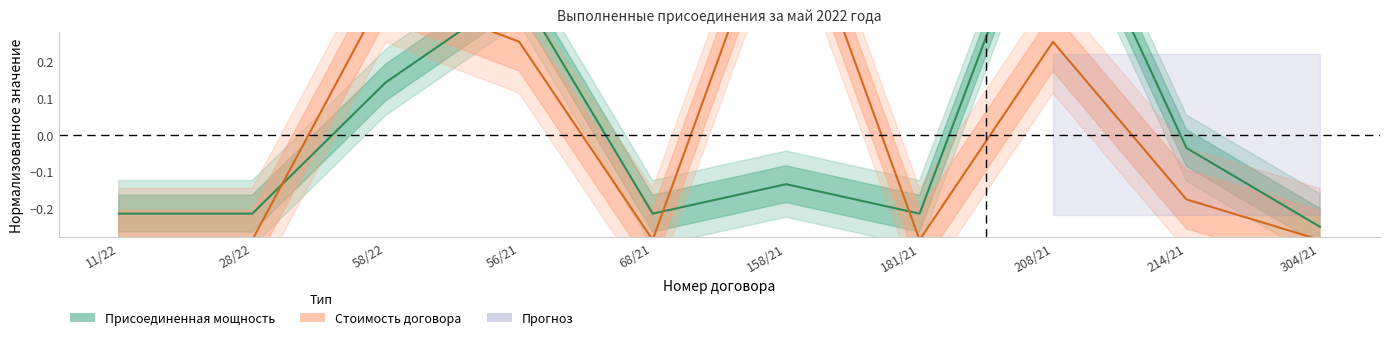

Reading left to right, transcribe all the data shown in this chart.

Присоединенная мощность: 11/22=-0.2	28/22=-0.2	58/22=0.1	56/21=0.4	68/21=-0.2	158/21=-0.1	181/21=-0.2	208/21=0.7	214/21=-0.0	304/21=-0.3
Стоимость договора: 11/22=-0.3	28/22=-0.3	58/22=0.4	56/21=0.3	68/21=-0.3	158/21=0.7	181/21=-0.3	208/21=0.3	214/21=-0.2	304/21=-0.3